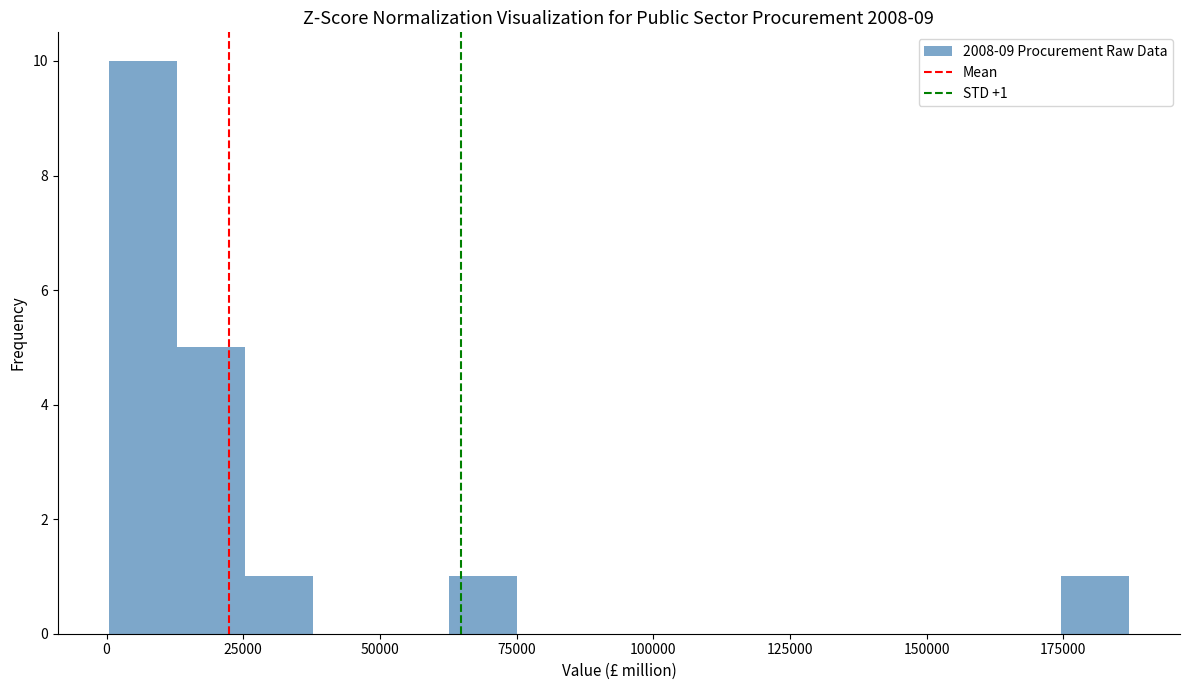

Read against the x-axis, roughly where is the centre of the tallest bar?

5000